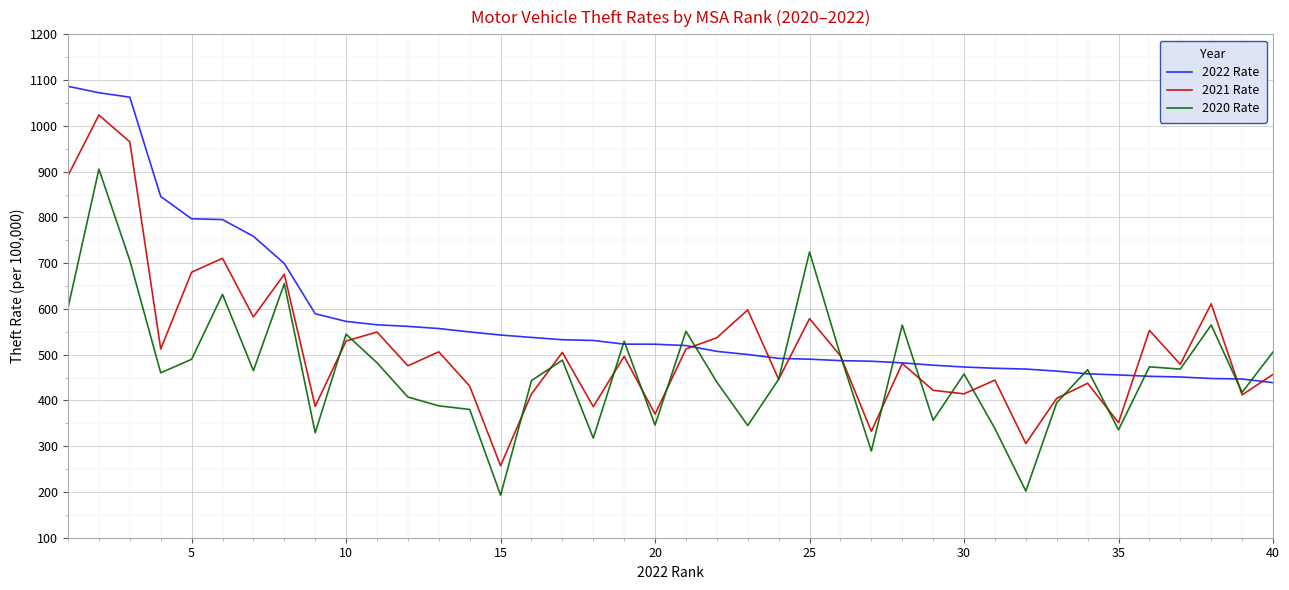

Rank the series by their maximum value, from highest to lowest.

2022 Rate, 2021 Rate, 2020 Rate